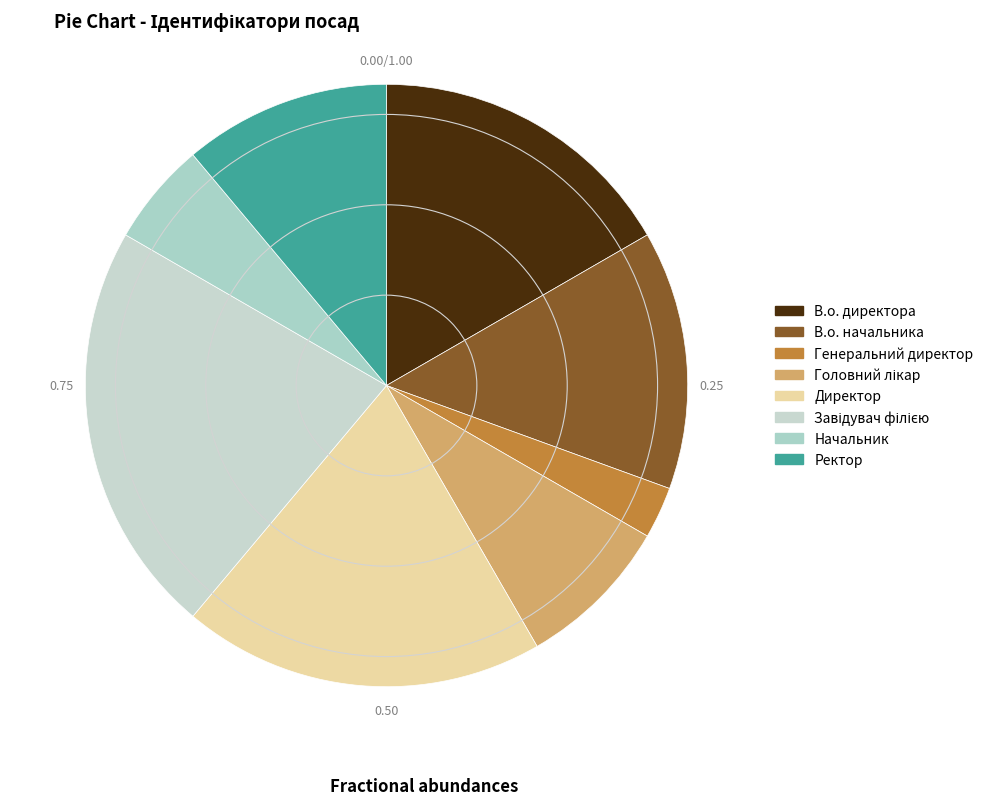

Count the number of slices in the pie.

8